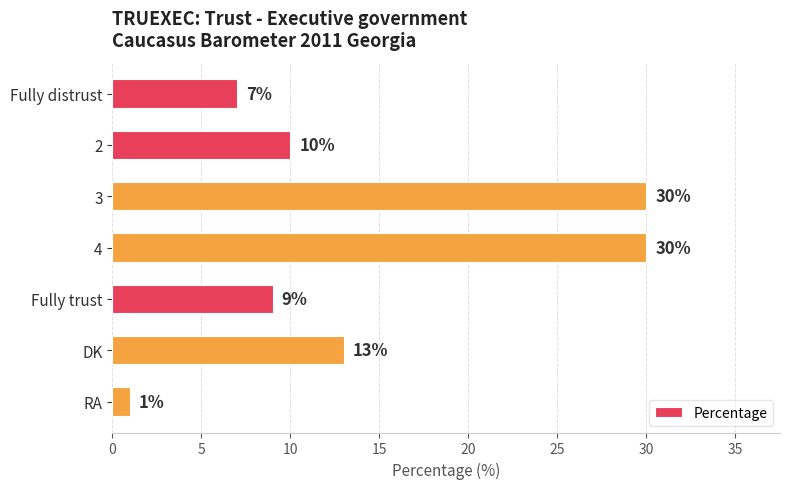

The value at 4 is 42. True or false?

False